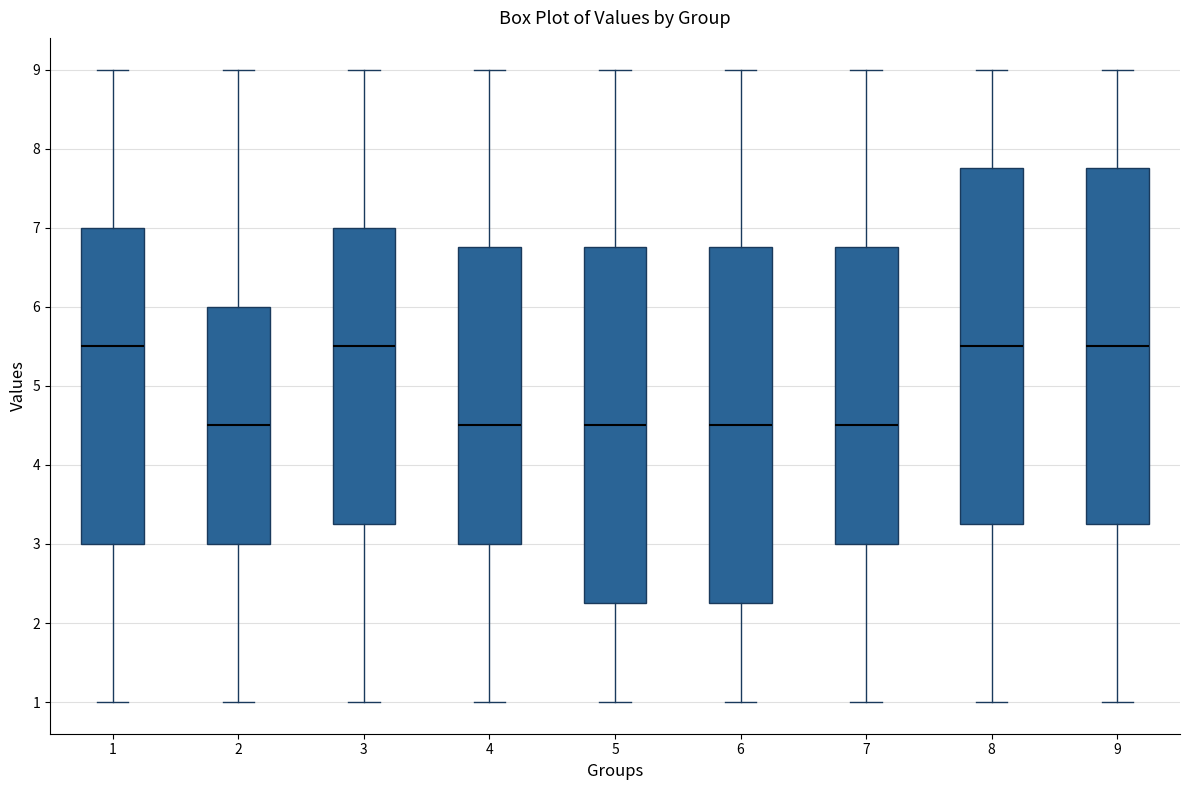

Where is the upper edge of the box at x = 5 on the y-axis? The values are not printed on the chart, so give them approximately, as read against the axis.

6.8